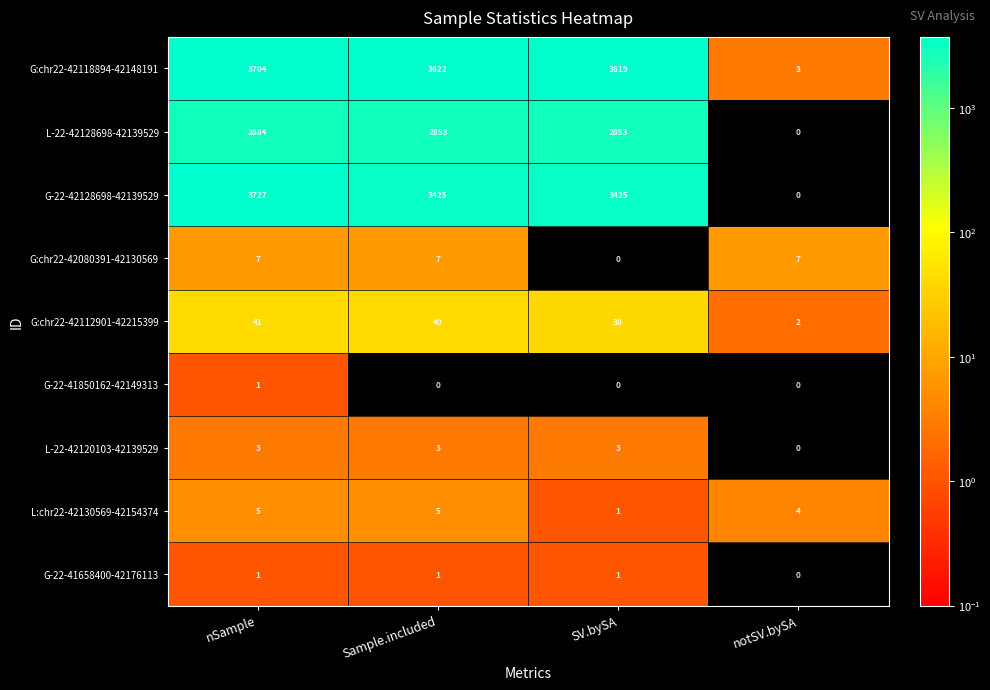

Which series has the largest total across all categories?

G:chr22-42118894-42148191